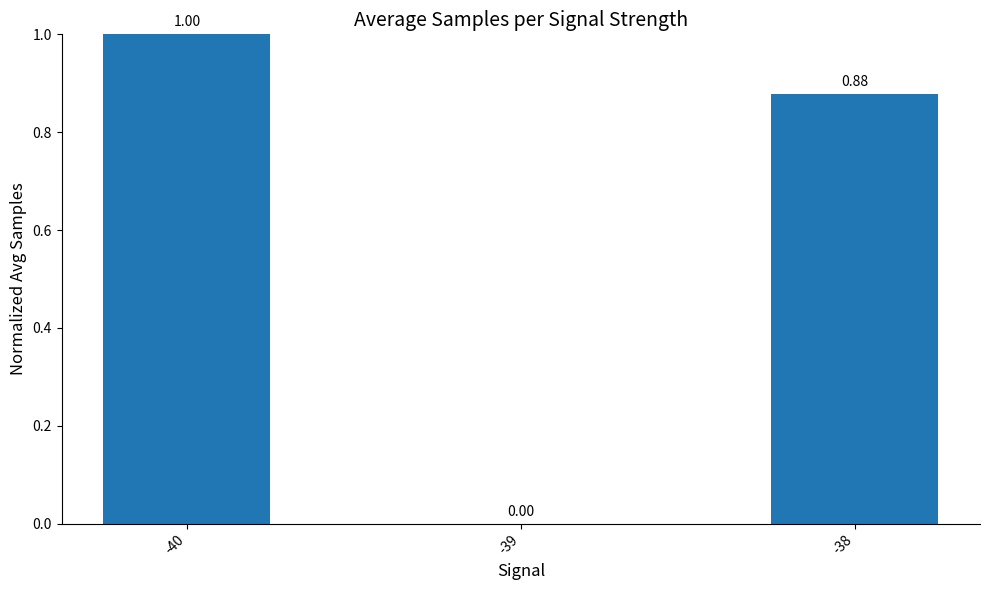

What is the change in value from -40 to -39?

-1.0